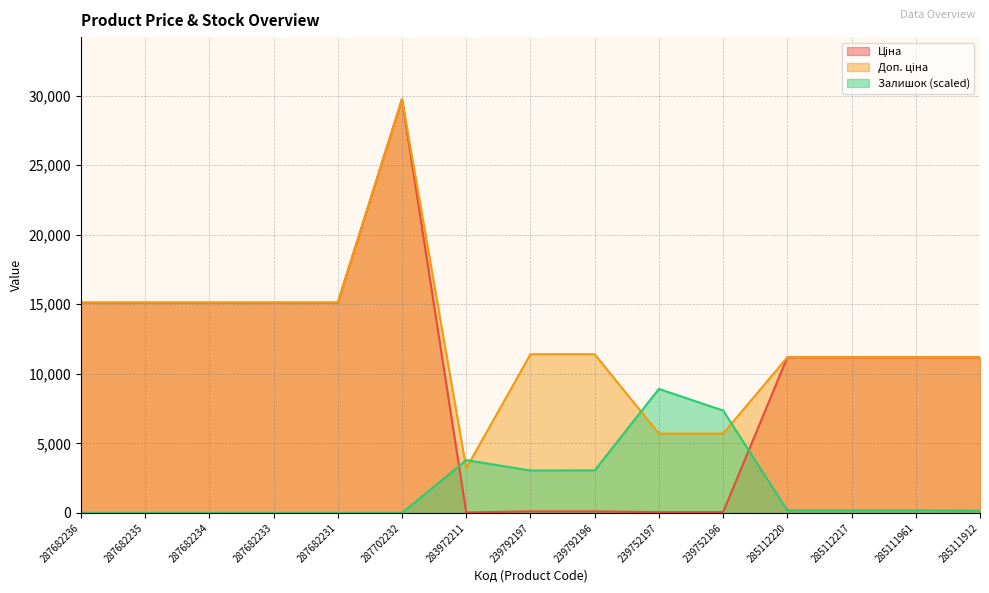

What is the label of the 5th point from the right?

239752196